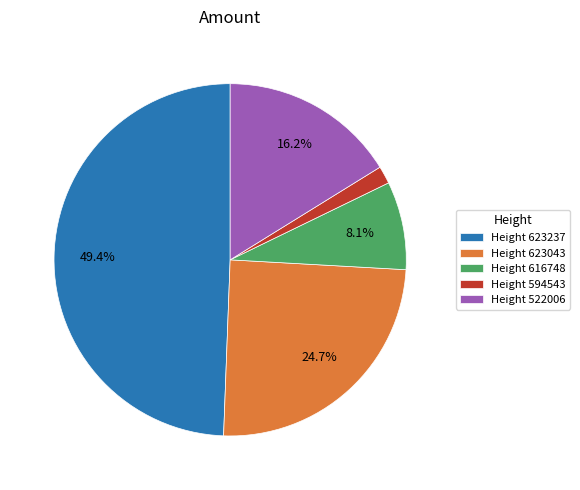

Count the number of slices in the pie.

5